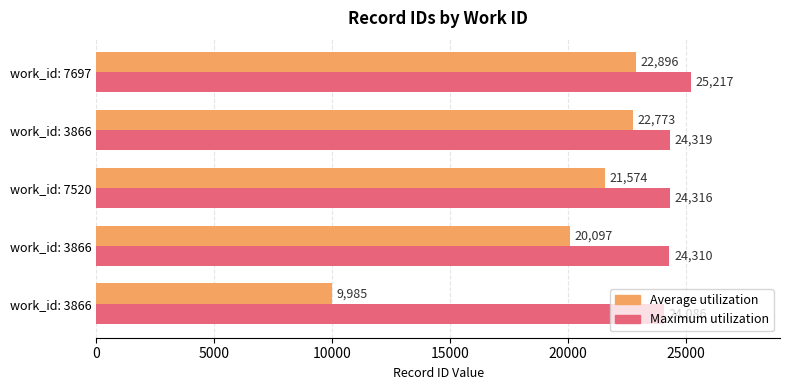

What are all the series names shown in the legend?

Average utilization, Maximum utilization